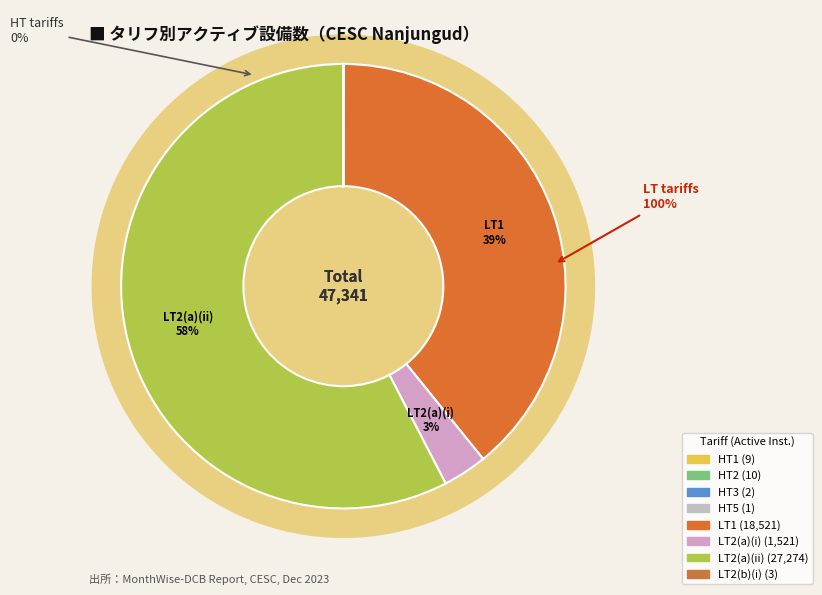

What is the total percentage of LT2(a)(ii) and HT2?

57.6%